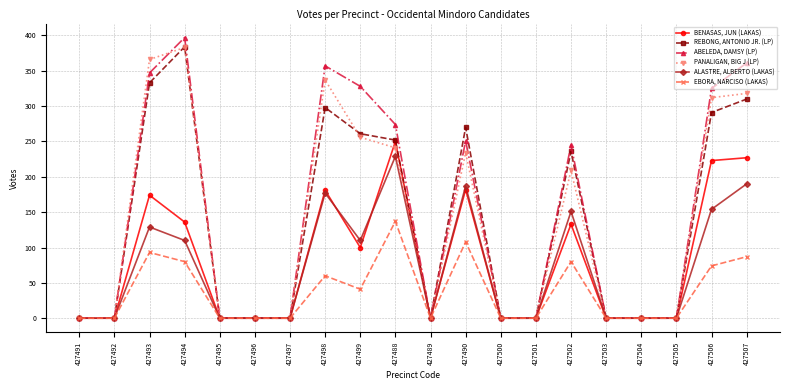

Where is the first local maximum for ALASTRE, ALBERTO (LAKAS)?

427493